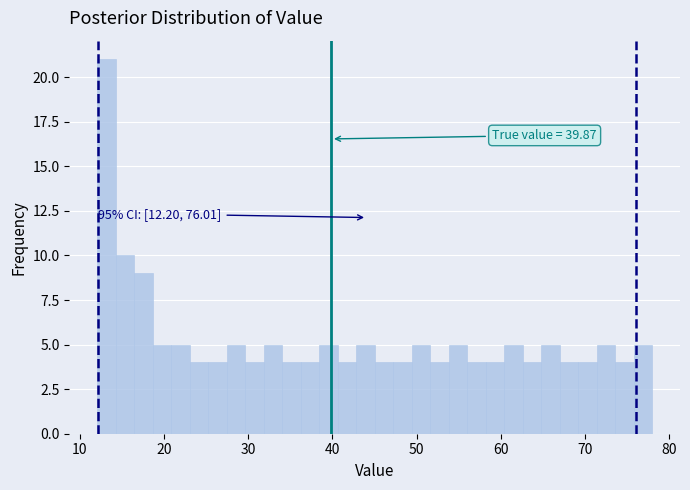

Read against the x-axis, roughly where is the centre of the tallest bar?

13